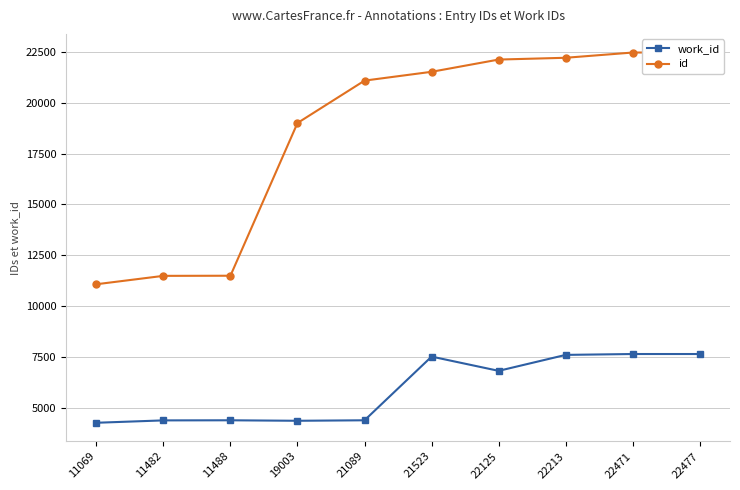

Does the chart display data point markers on the line(s)?

Yes